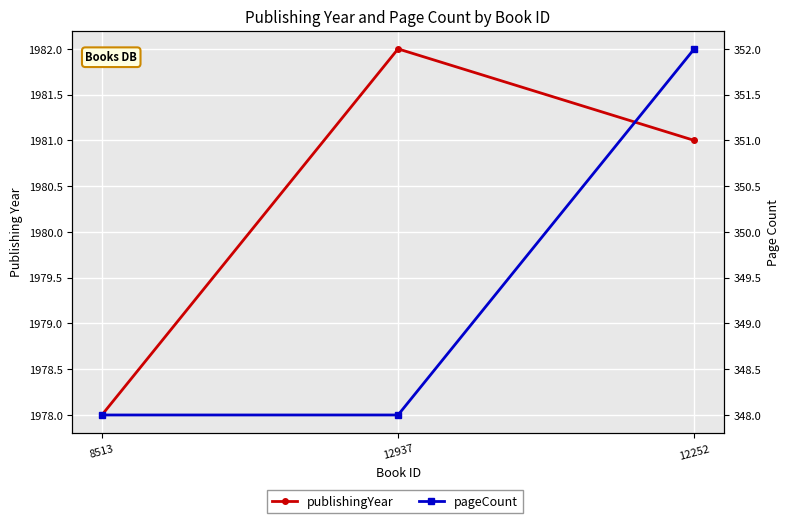

What is the sum of the pageCount values at 12937 and 12252?

700